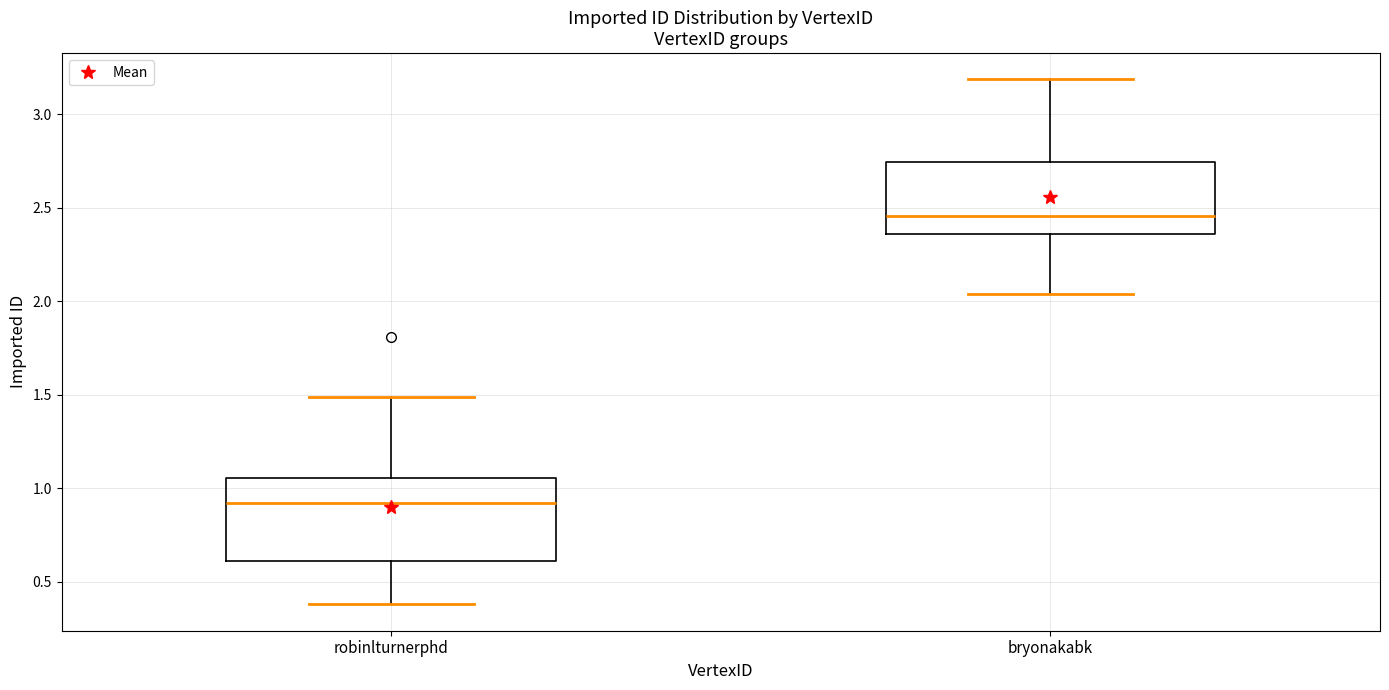

Comparing the boxes themselves (not the whiskers), which one is the tallest?

robinlturnerphd